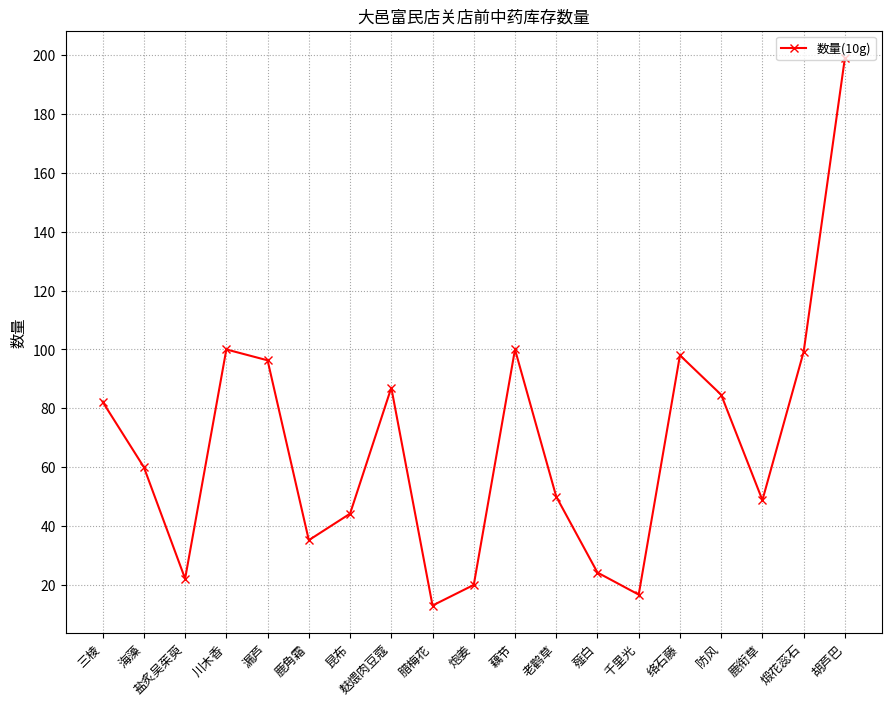

Between 千里光 and 胡芦巴, which is larger?

胡芦巴